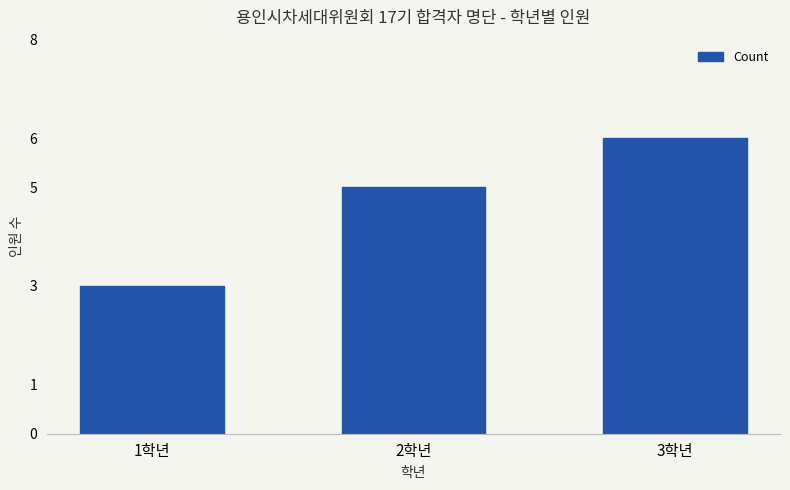

What position from the right is 2학년?

2